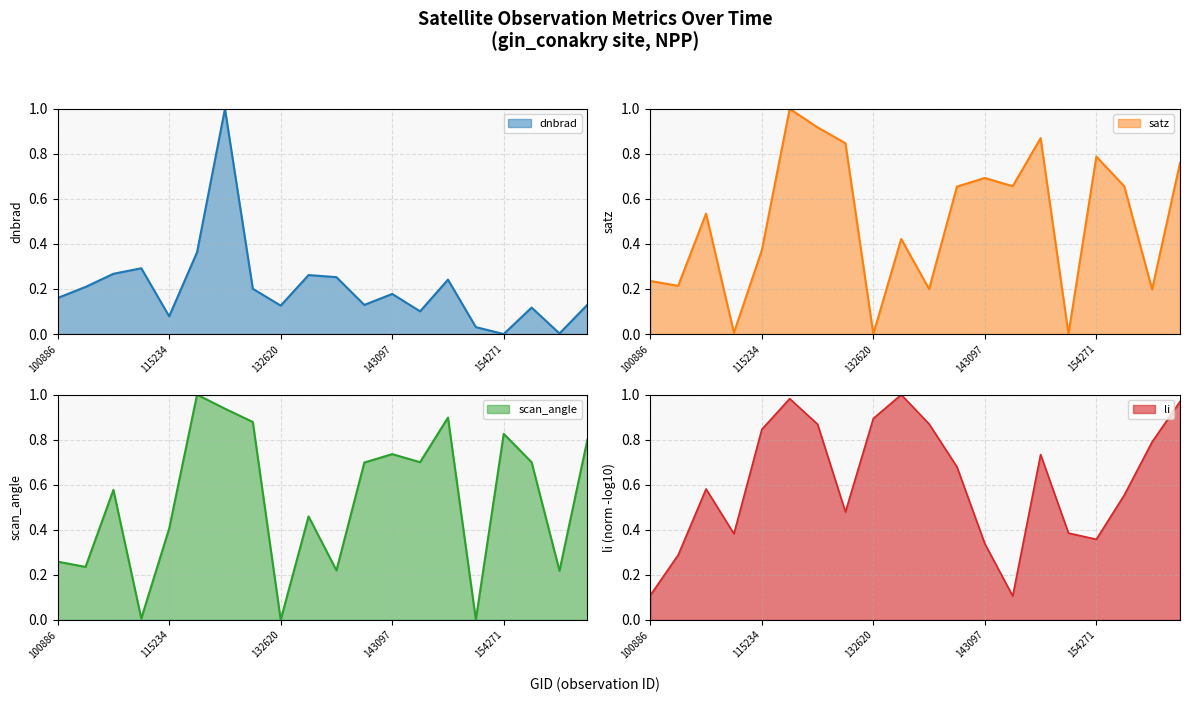

At which category does satz reach its first local valley?

102759